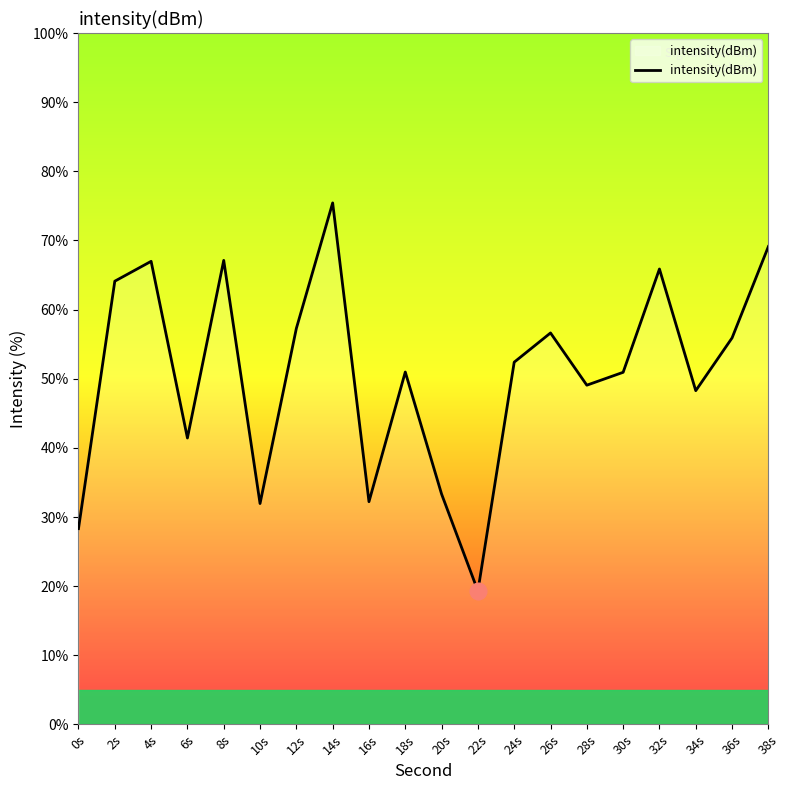

The chart shows a value of 83.7 at 34s. True or false?

False